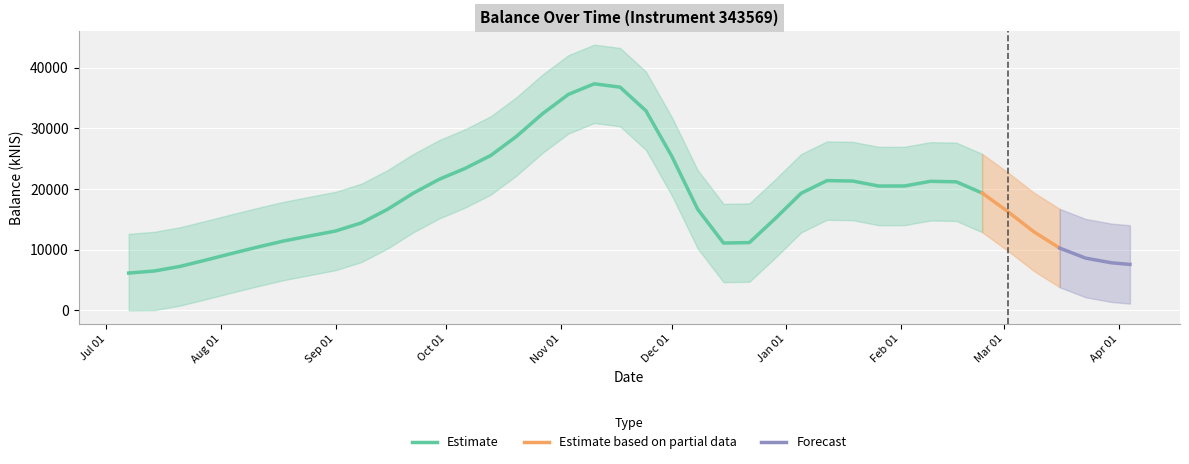

What is the minimum value for Estimate?

6149.3